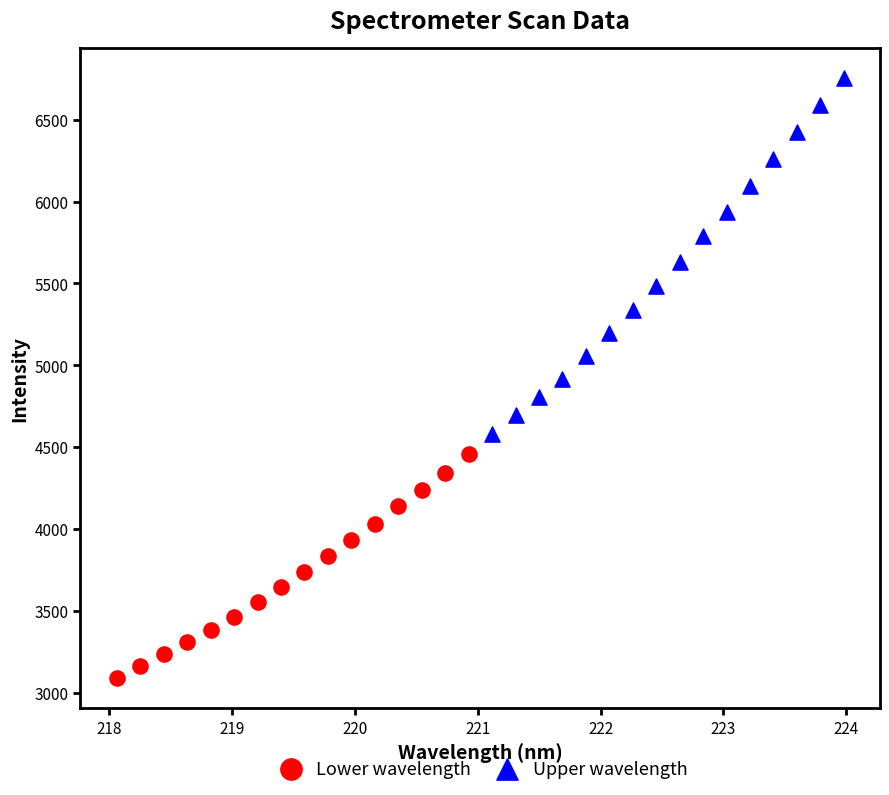

Which series contains the highest Y value?

Upper wavelength